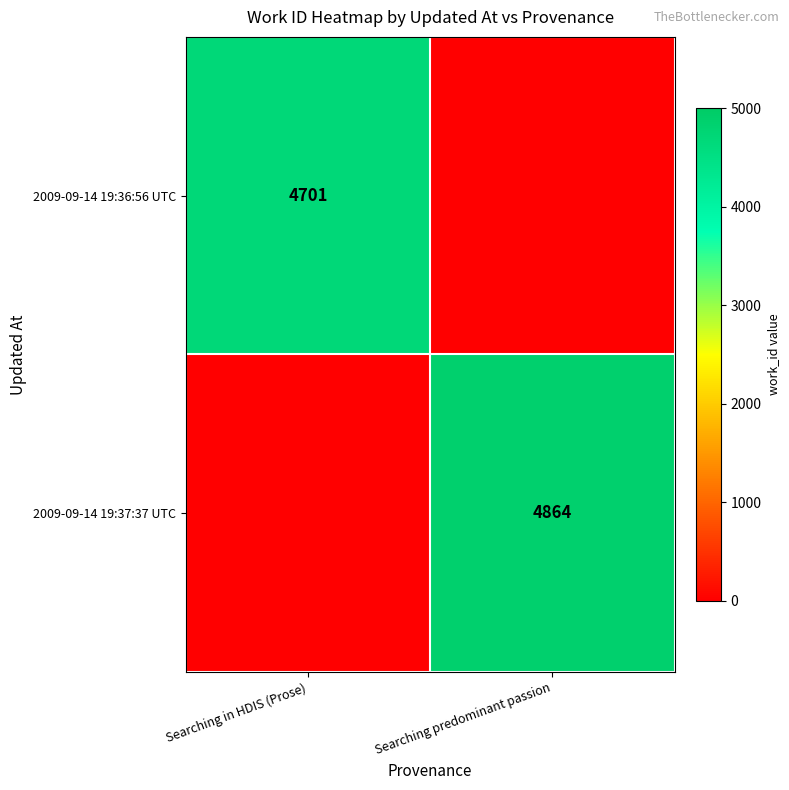

Is the value of 2009-09-14 19:37:37 UTC at Searching predominant passion greater than the value of 2009-09-14 19:36:56 UTC at Searching in HDIS (Prose)?

Yes